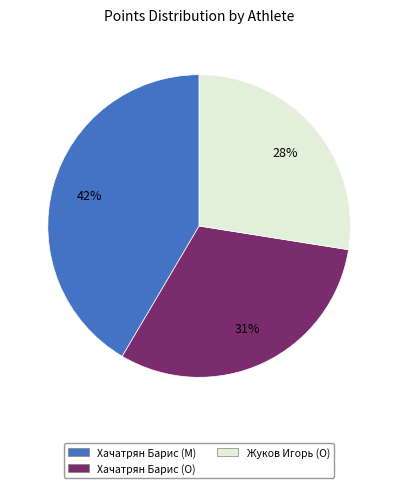

To the nearest percent, what is the combined percentage of Жуков Игорь (O) and Хачатрян Барис (O)?

58%